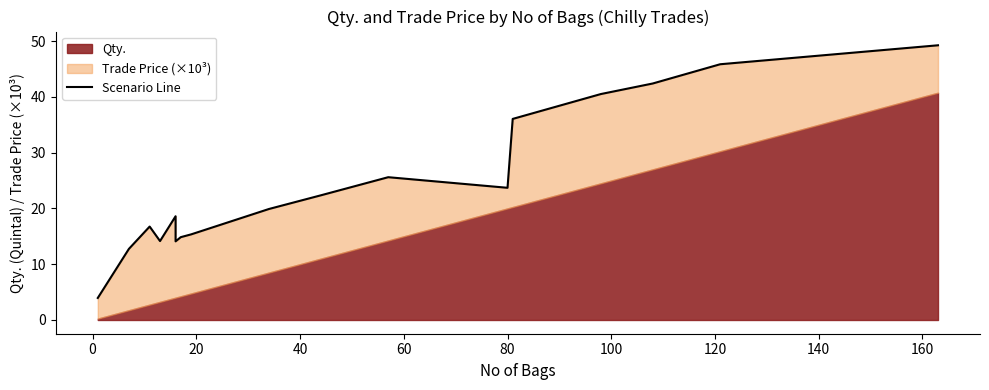

Does the chart have visible grid lines?

No